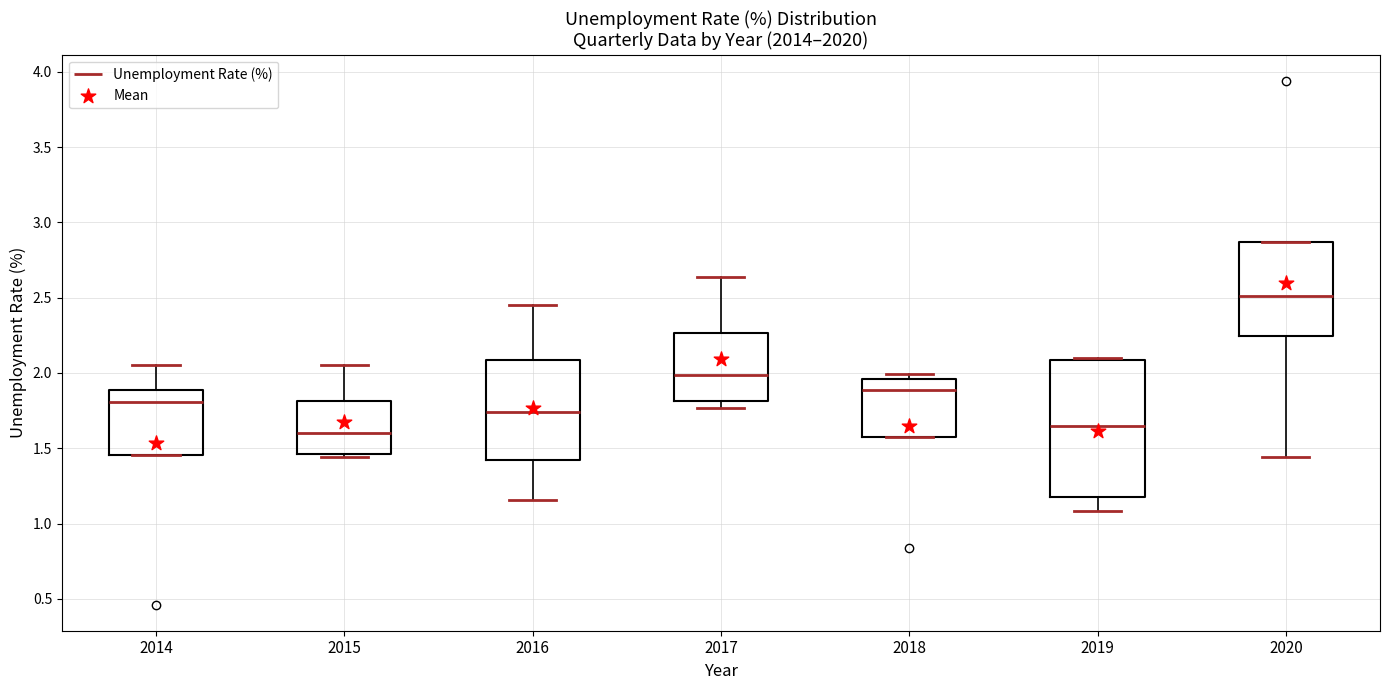

Reading left to right, read every box against the y-axis: the position of its median line, the range the box covers, and the ends of its whiskers. The values are not printed on the chart, so give them approximately, as read against the axis.

2014: median 1.80, box 1.45 to 1.90, whiskers 1.45 to 2.05
2015: median 1.60, box 1.45 to 1.80, whiskers 1.45 (just below the box's lower edge) to 2.05
2016: median 1.75, box 1.40 to 2.10, whiskers 1.15 to 2.45
2017: median 2.00, box 1.80 to 2.25, whiskers 1.75 to 2.65
2018: median 1.90, box 1.60 to 1.95, whiskers 1.60 to 2.00
2019: median 1.65, box 1.20 to 2.10, whiskers 1.10 to 2.10 (just above the box's upper edge)
2020: median 2.50, box 2.25 to 2.85, whiskers 1.45 to 2.85